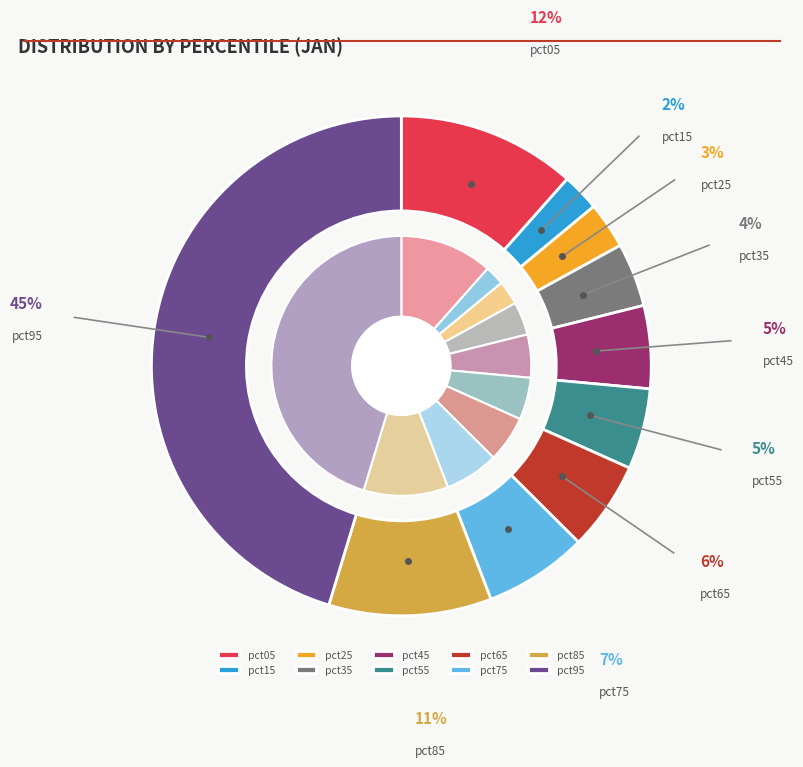

Is it true that pct95 is 45% of the pie?

True